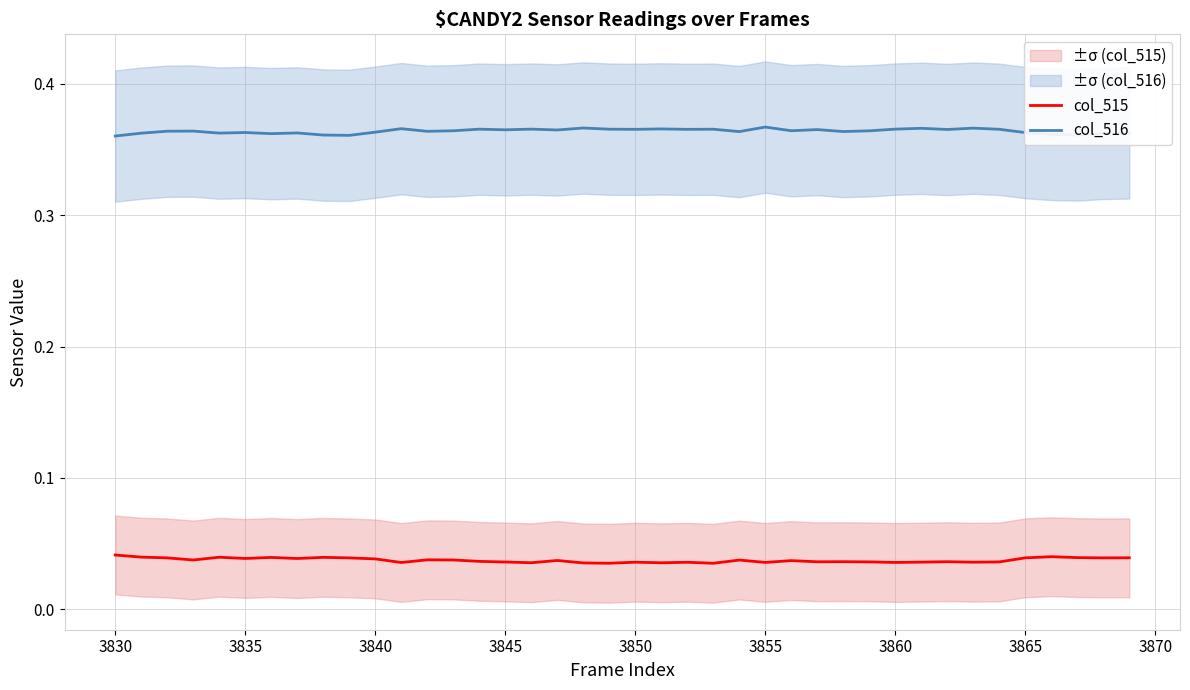

Is the value of col_516 at 3830 greater than the value of col_515 at 3855?

Yes